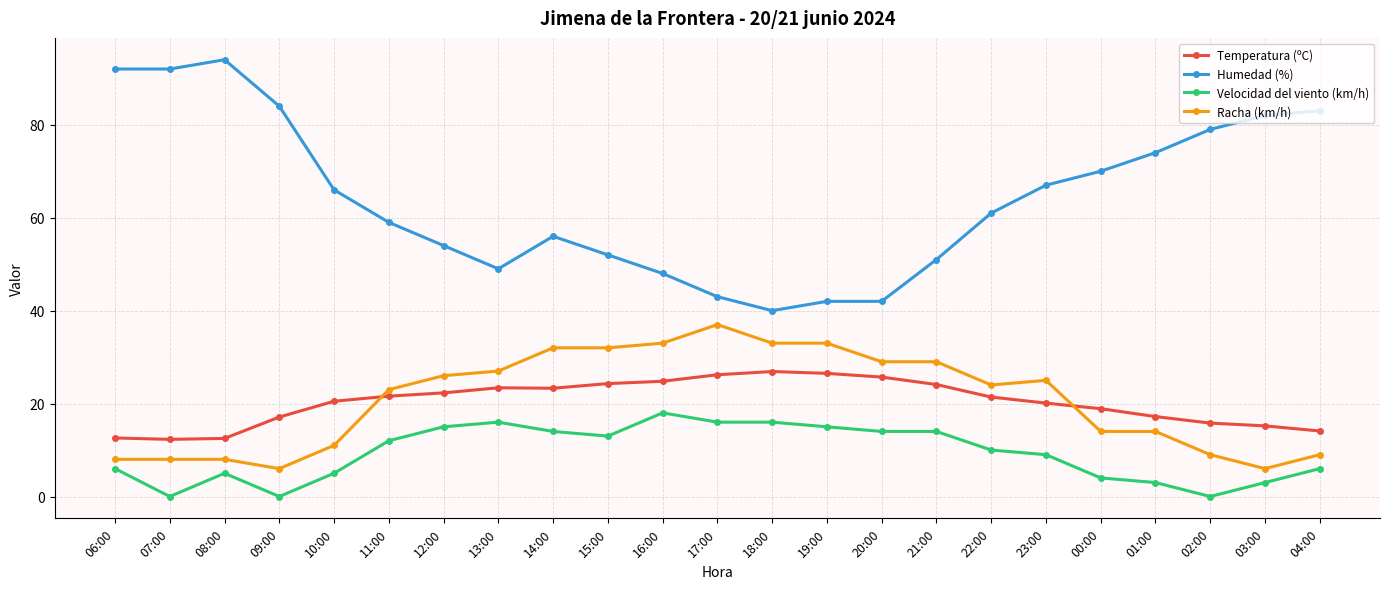

What is the greatest value displayed?

94.0